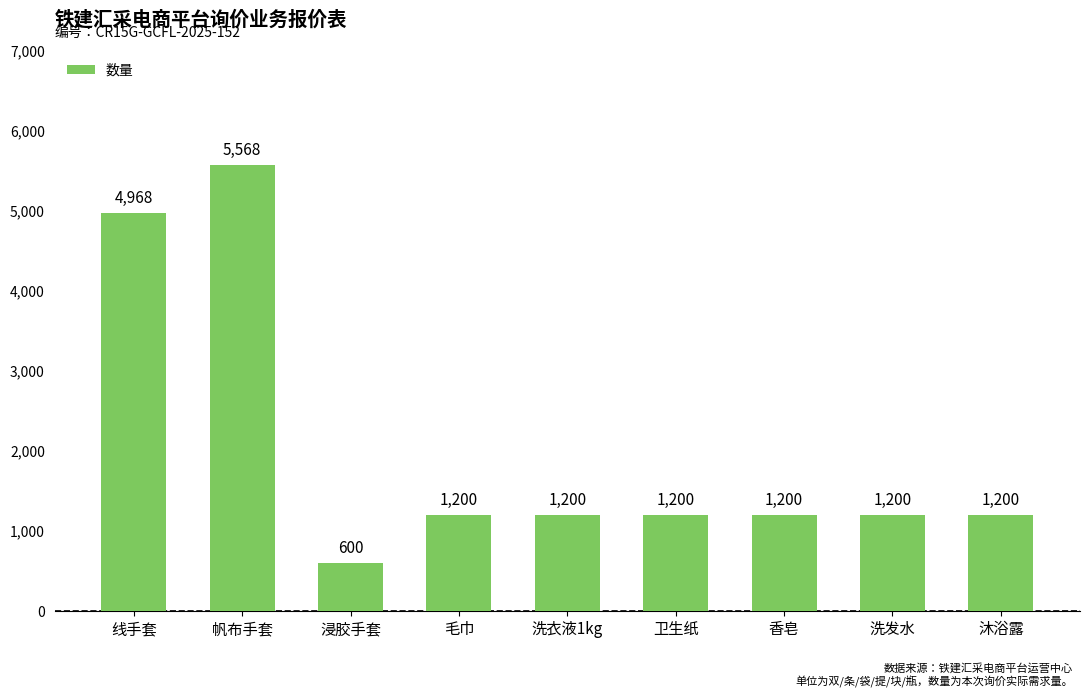

Are the bars horizontal?

No